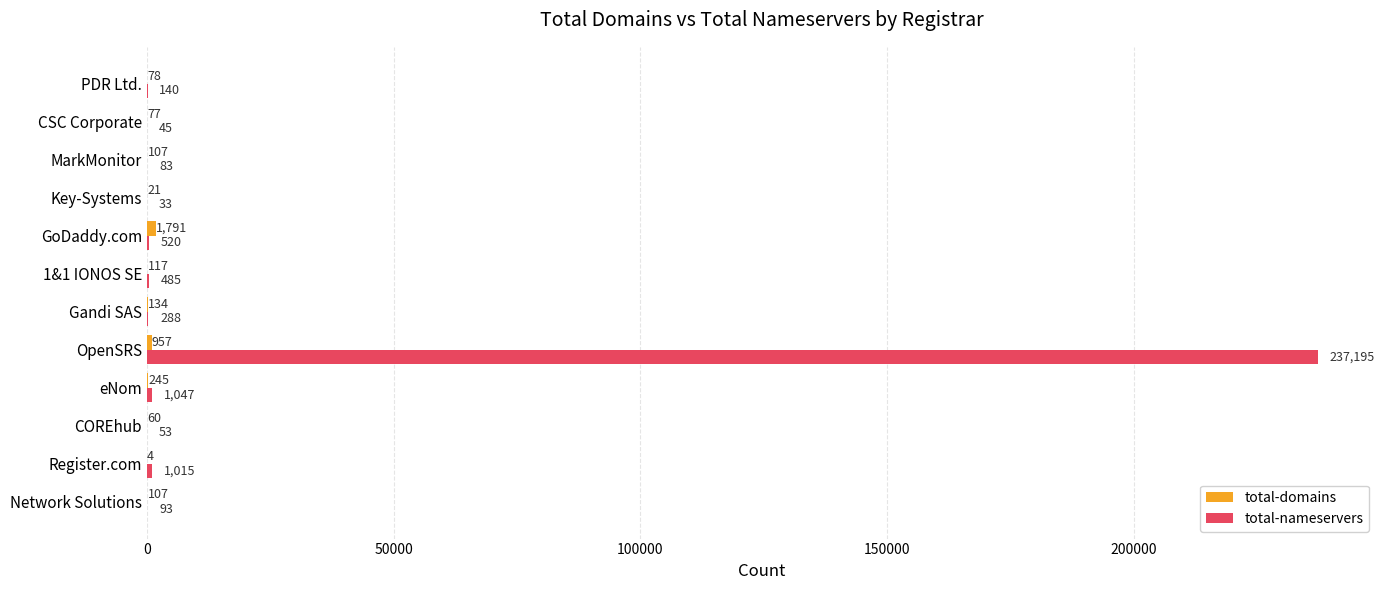

What is the maximum value shown in the chart?

237195